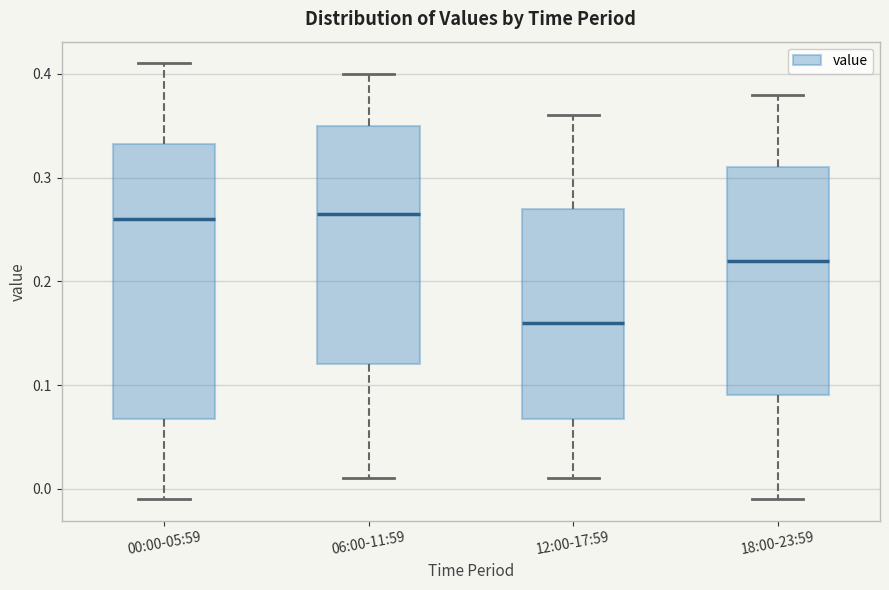

Reading left to right, read every box against the y-axis: the position of its median line, the range the box covers, and the ends of its whiskers. The values are not printed on the chart, so give them approximately, as read against the axis.

00:00-05:59: median 0.26, box 0.07 to 0.33, whiskers -0.01 to 0.41
06:00-11:59: median 0.27, box 0.12 to 0.35, whiskers 0.01 to 0.40
12:00-17:59: median 0.16, box 0.07 to 0.27, whiskers 0.01 to 0.36
18:00-23:59: median 0.22, box 0.09 to 0.31, whiskers -0.01 to 0.38